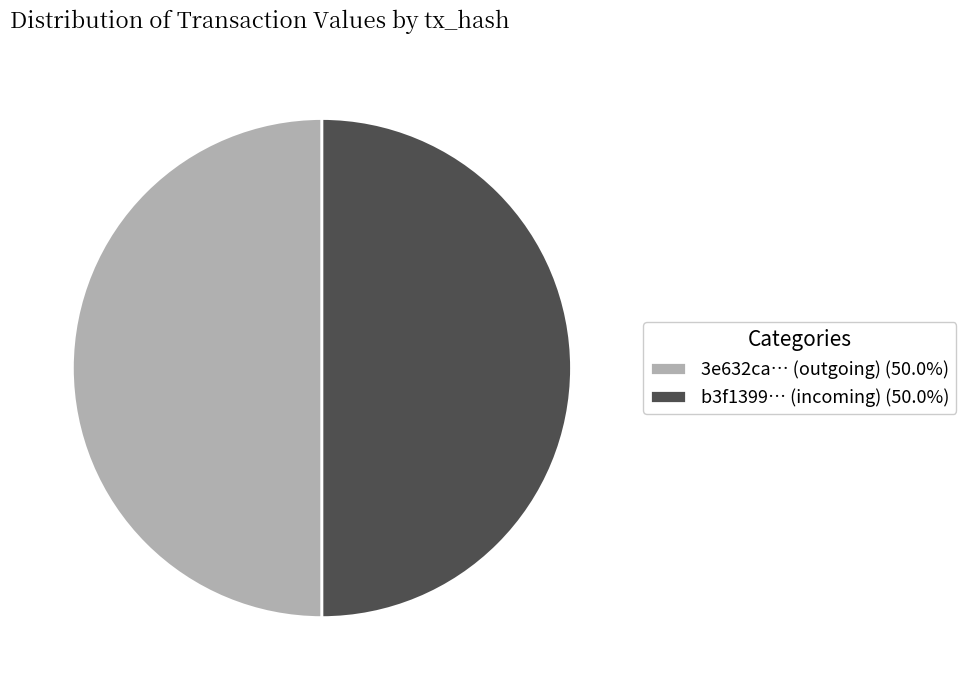

Approximately how many times larger is the value at b3f1399… (incoming) (50.0%) compared to 3e632ca… (outgoing) (50.0%)?

1.0